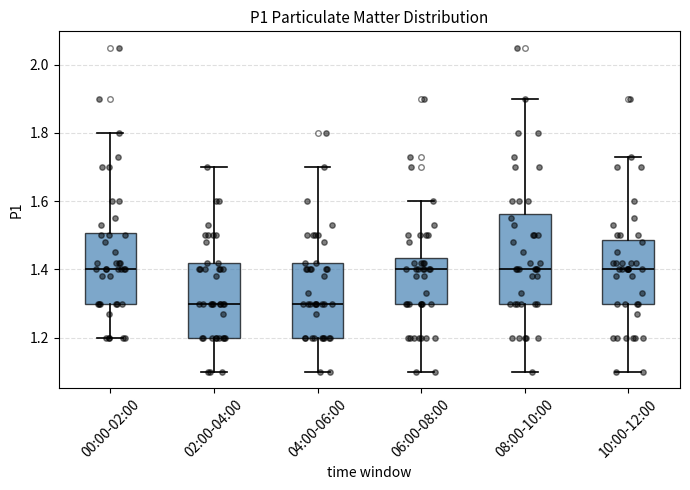

Comparing the boxes themselves (not the whiskers), which one is the tallest?

08:00-10:00